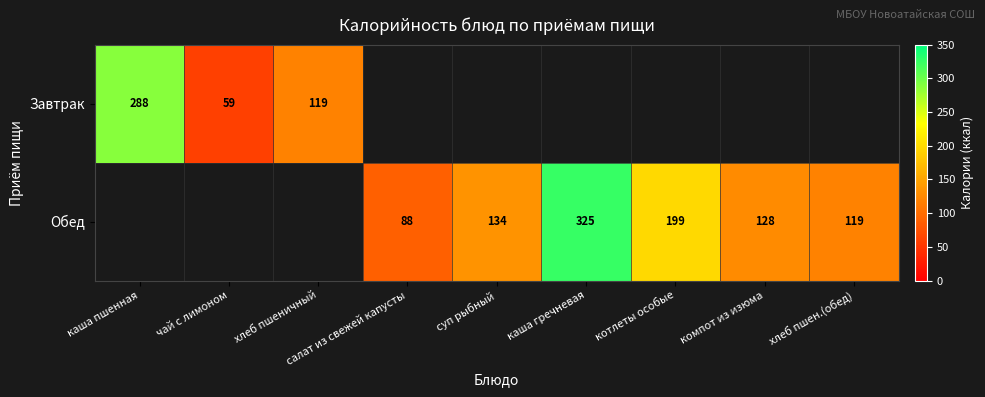

What is the approximate value of Обед at хлеб пшен.(обед)?

119.0